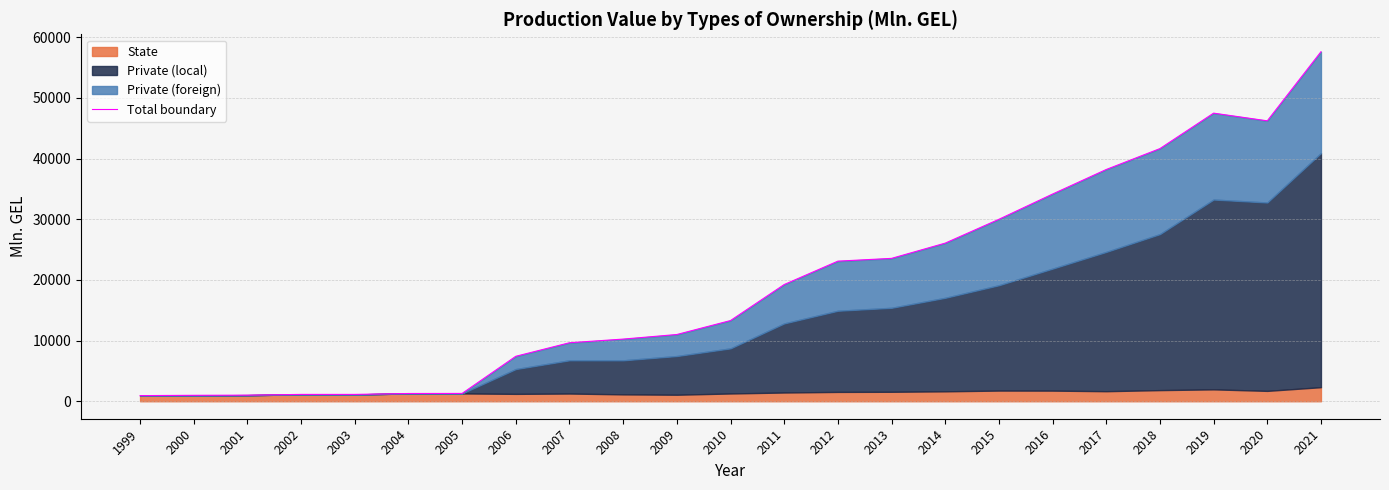

At which label is the value closest to 29272?

2015